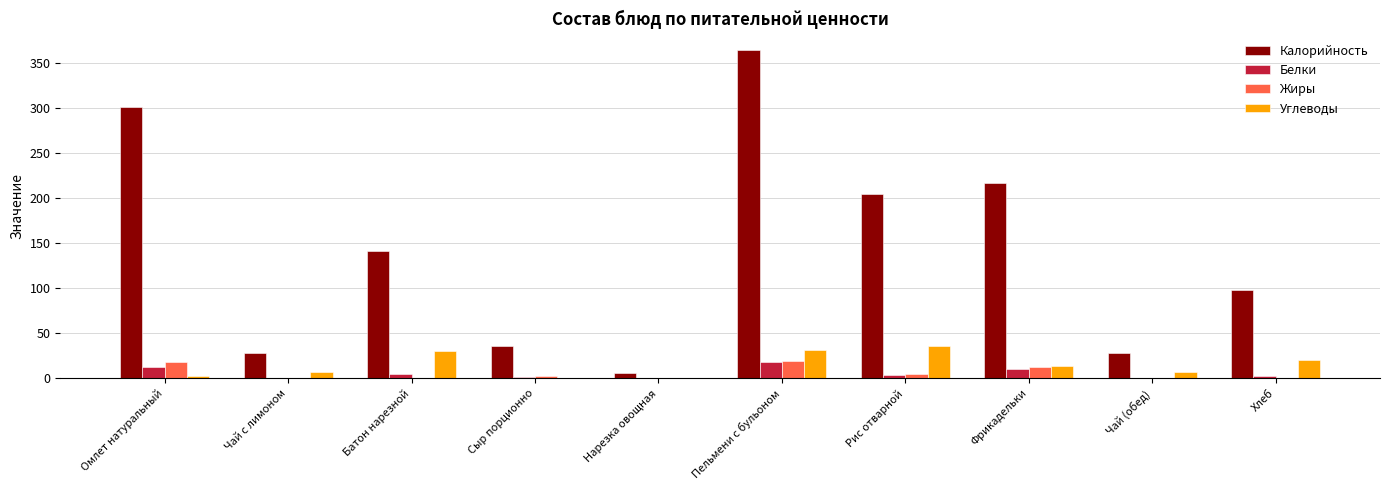

How many Белки values are between 0 and 10?

8